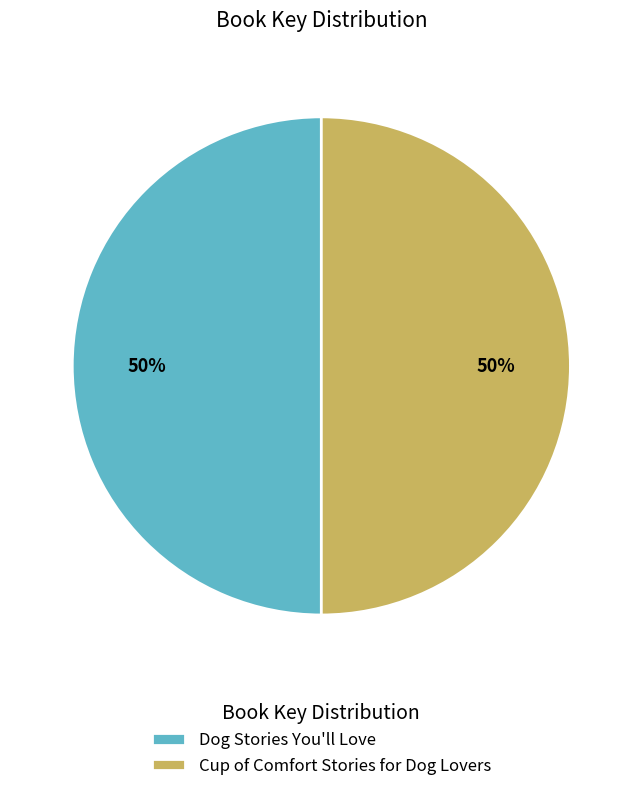

Combined, do Cup of Comfort Stories for Dog Lovers and Dog Stories You'll Love account for over 50%?

Yes